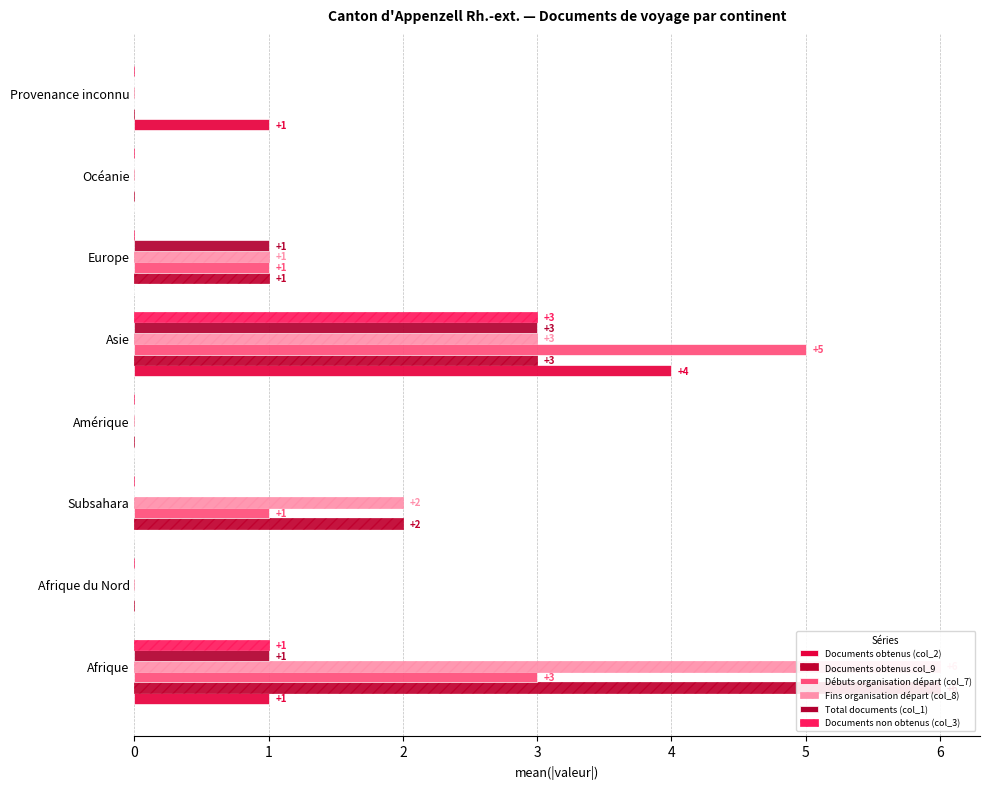

What are all the series names shown in the legend?

Documents obtenus (col_2), Documents obtenus col_9, Débuts organisation départ (col_7), Fins organisation départ (col_8), Total documents (col_1), Documents non obtenus (col_3)